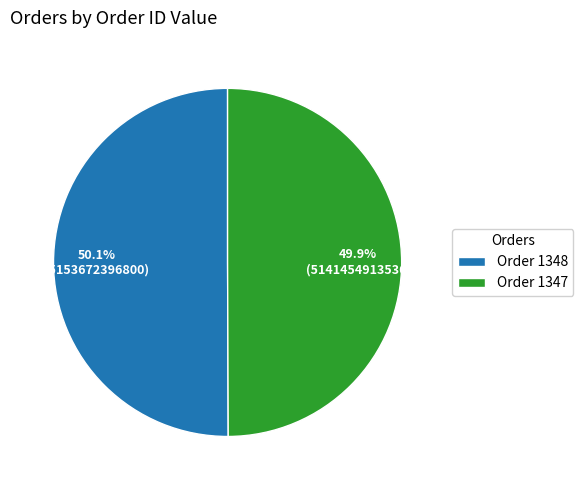

What is the ratio of the value at Order 1348 to the value at Order 1347?

1.0